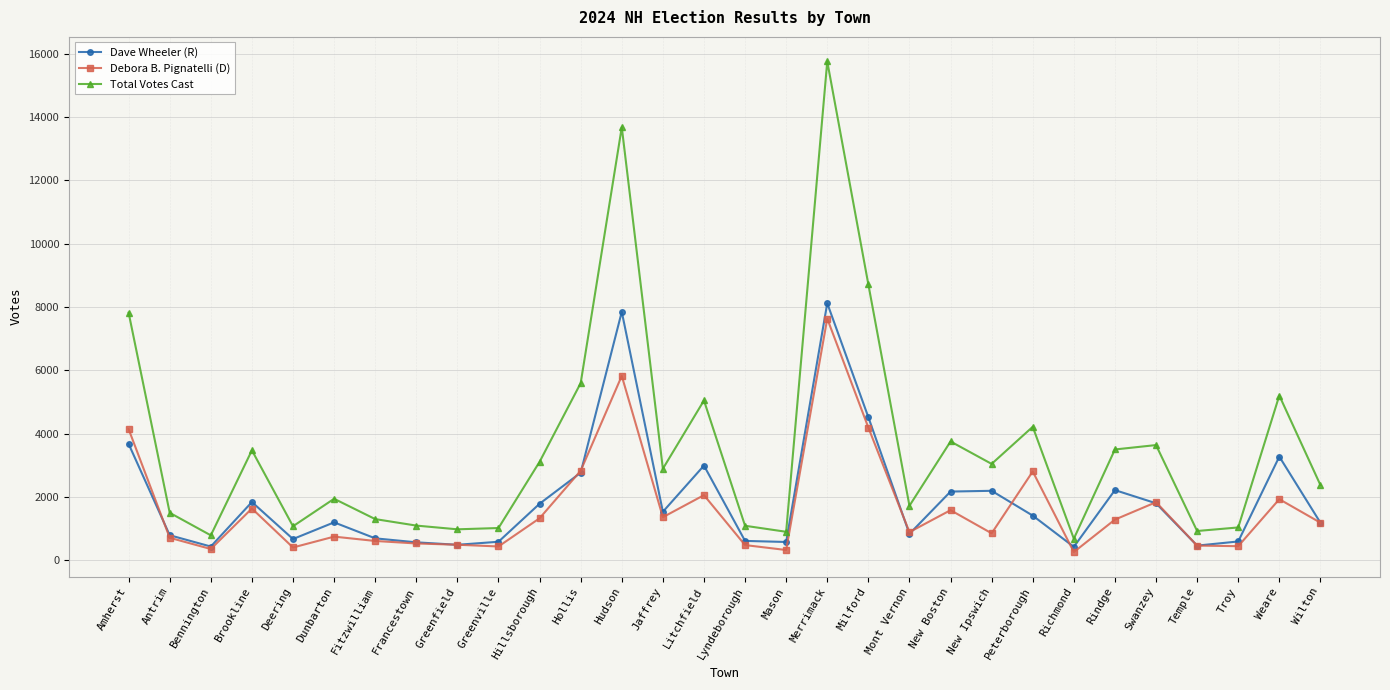

True or false: Total Votes Cast and Debora B. Pignatelli (D) intersect in this chart.

False